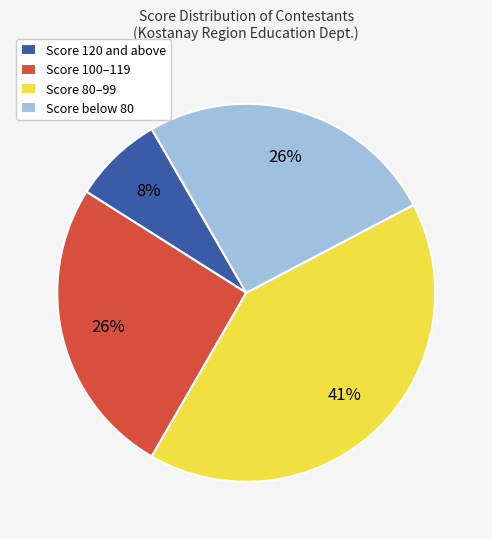

The Score 80–99 slice represents 41% of the pie. True or false?

True